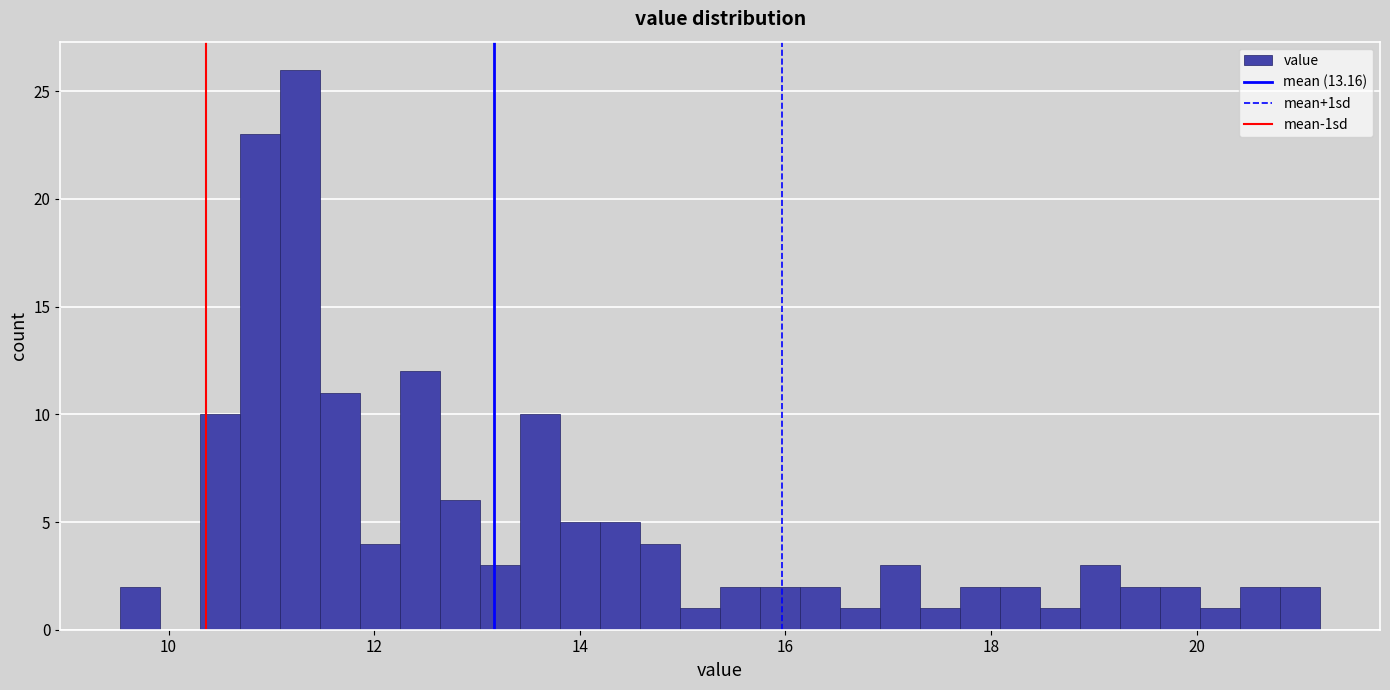

Around what value on the x-axis is the tallest bar? Give the approximate position of its centre, as read against the axis.

11.2